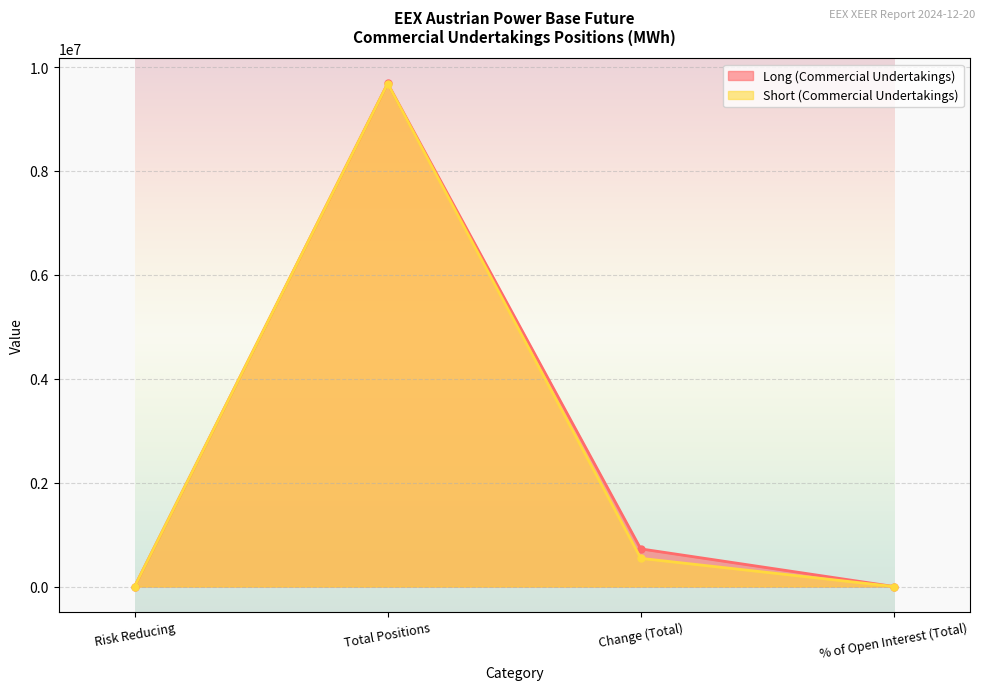

At how many categories does at least one series exceed 5451372?

1